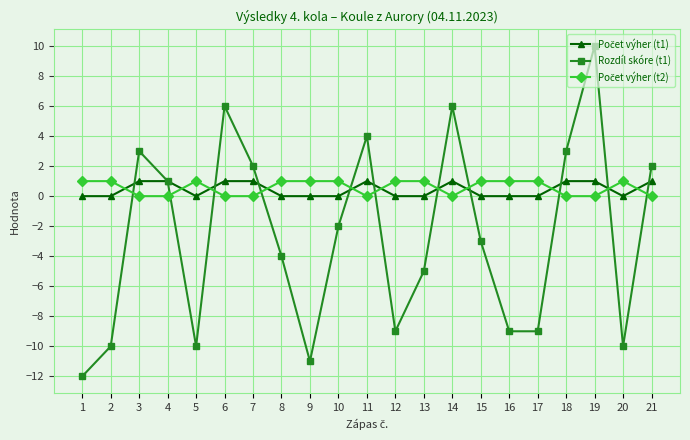

Between 10 and 16, which series saw the biggest shift?

Rozdíl skóre (t1)